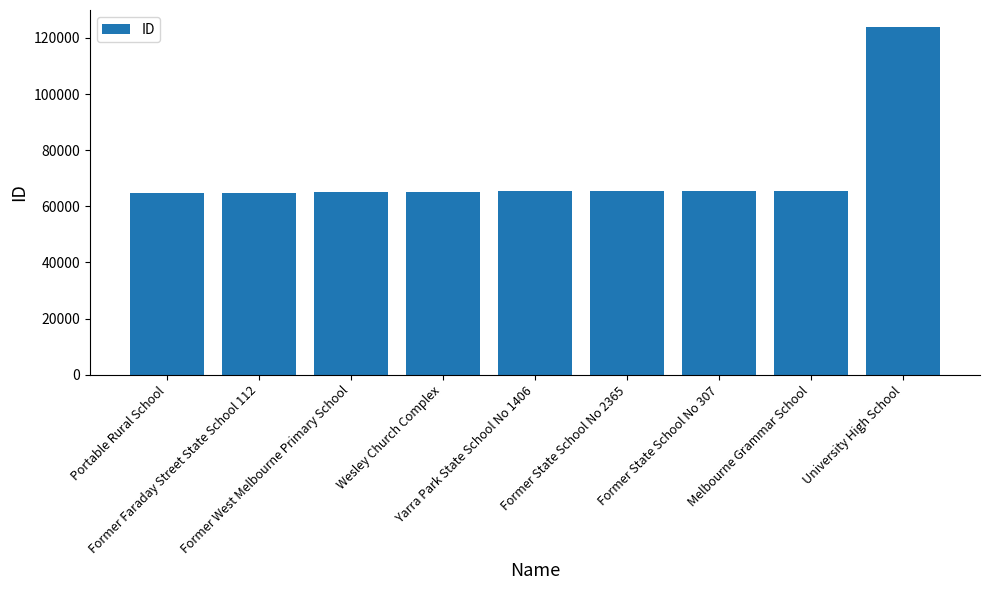

Does the chart contain stacked bars?

No